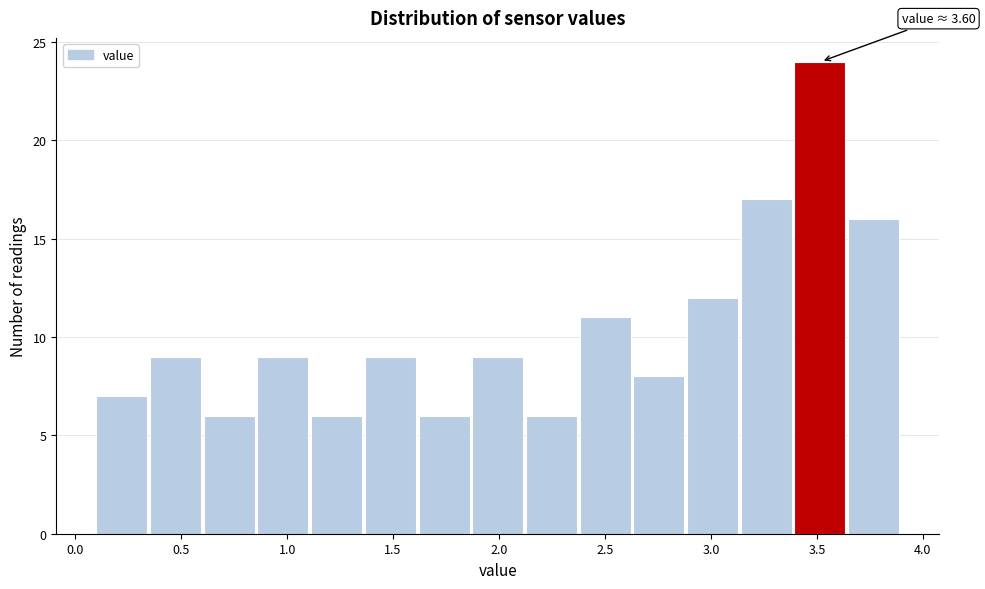

Over which range of the x-axis is the bar tallest?

3.40 to 3.65